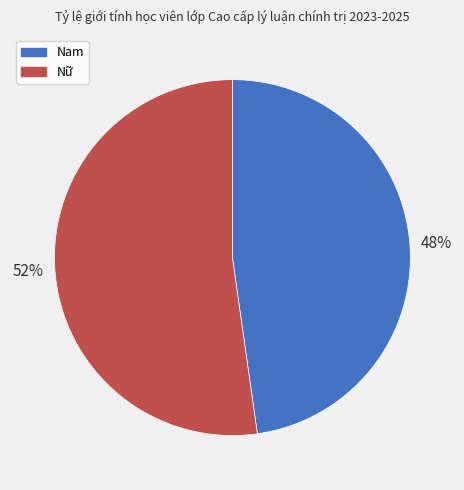

Does Nữ represent more than half of the total?

Yes